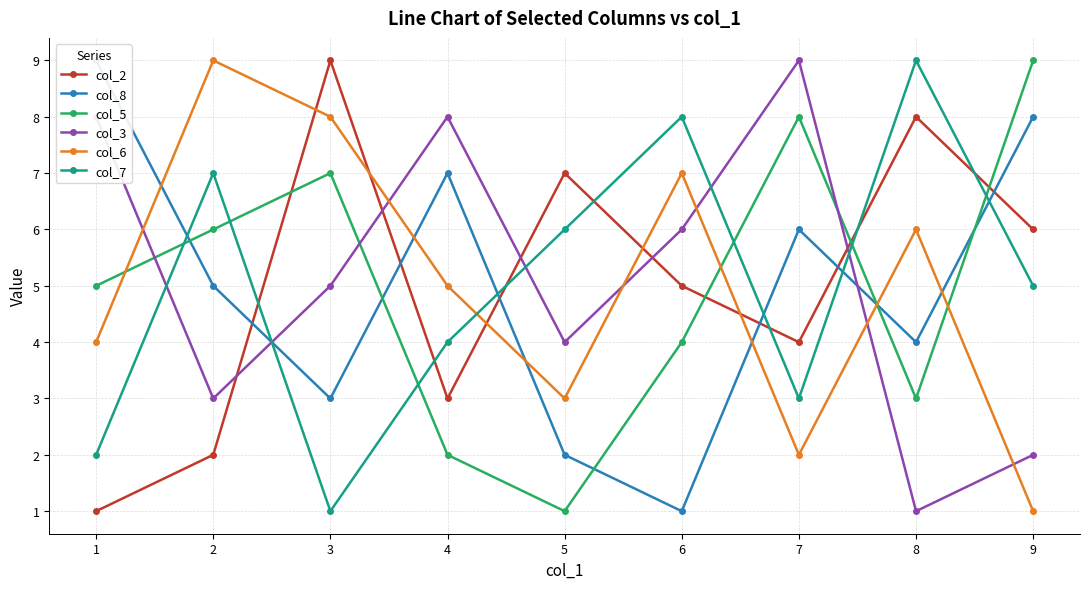

True or false: col_5 and col_2 cross at least once.

True